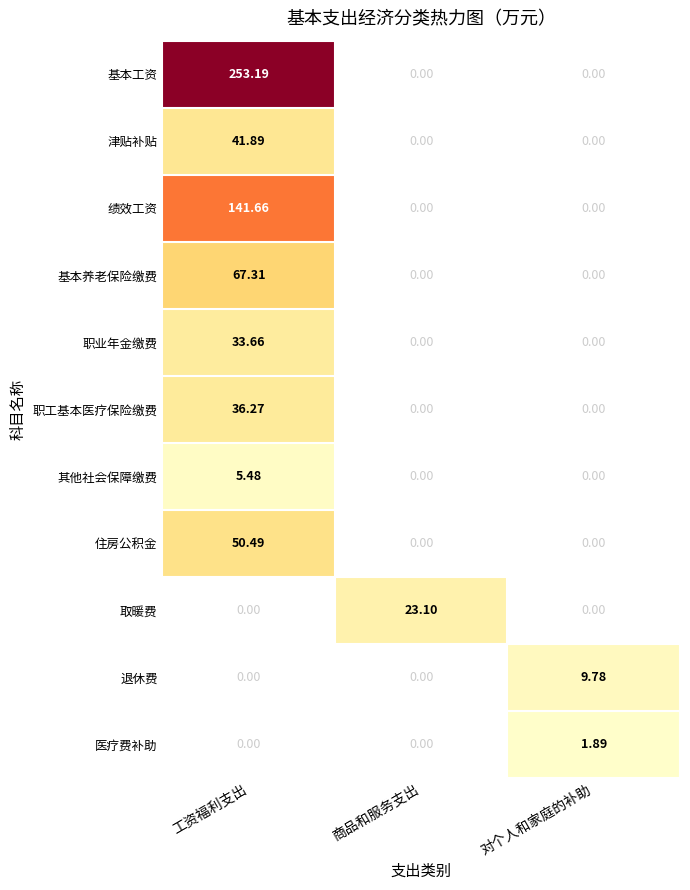

Which series has the widest spread of values?

基本工资